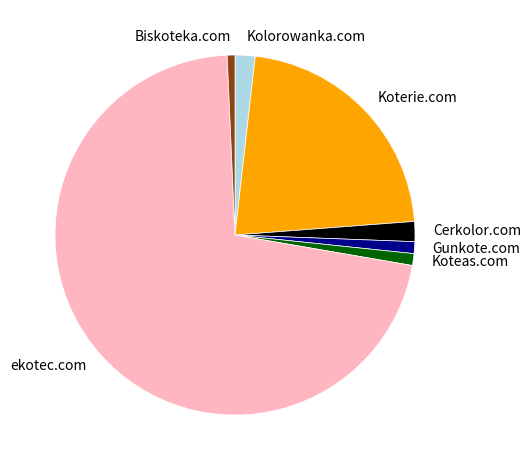

How many segments does this pie chart have?

7